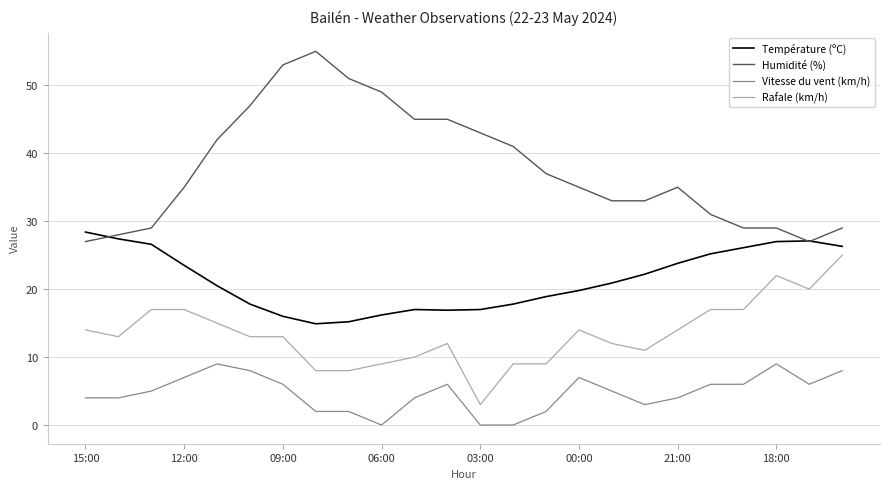

Which series has the largest range (max minus min)?

Humidité (%)